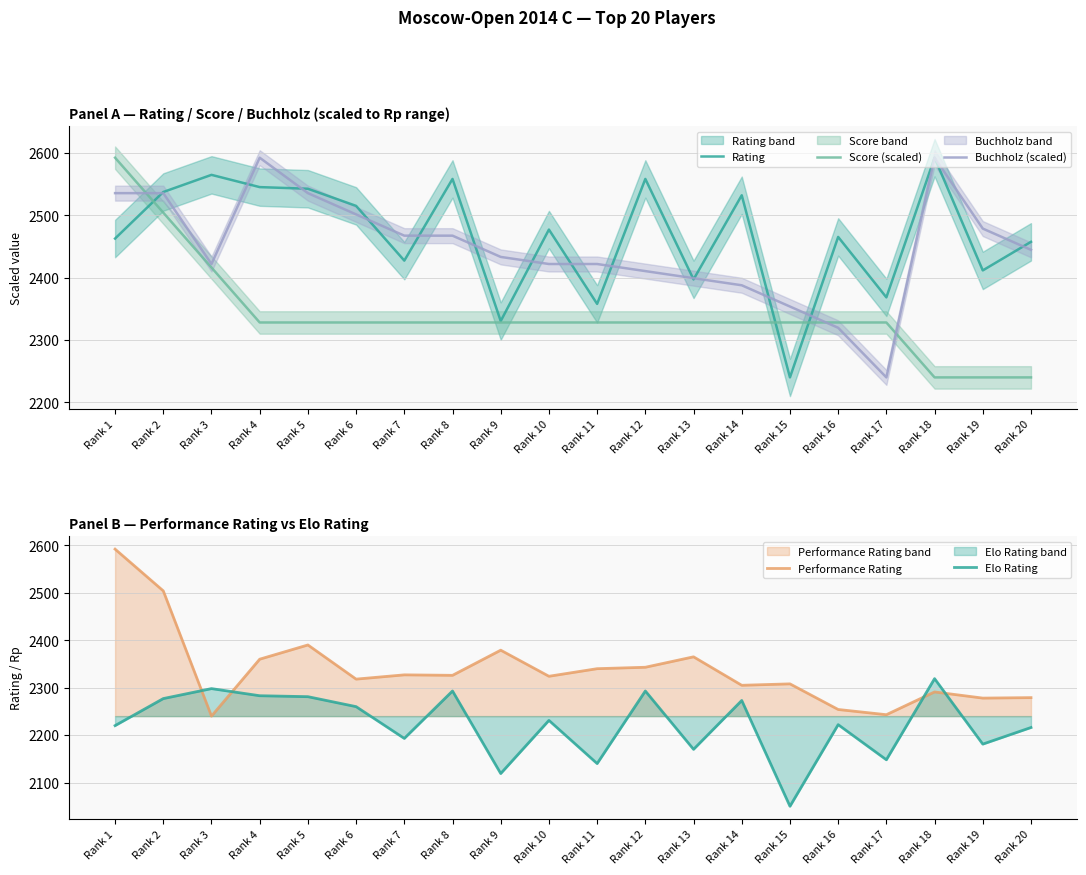

Reading right to left, what are all the values shown in this chart?

Rating: 2457.2	2411.4	2592.0	2368.2	2465.1	2240.0	2531.8	2397.0	2558.0	2357.8	2476.8	2330.3	2558.0	2427.1	2514.8	2542.3	2544.9	2564.5	2537.0	2462.5
Score (scaled): 2240.0	2240.0	2240.0	2328.0	2328.0	2328.0	2328.0	2328.0	2328.0	2328.0	2328.0	2328.0	2328.0	2328.0	2328.0	2328.0	2328.0	2416.0	2504.0	2592.0
Buchholz (scaled): 2444.4	2478.5	2592.0	2240.0	2319.5	2353.5	2387.6	2399.0	2410.3	2421.7	2421.7	2433.0	2467.1	2467.1	2501.2	2535.2	2592.0	2421.7	2535.2	2535.2
Performance Rating: 2279.0	2278.0	2291.0	2243.0	2254.0	2308.0	2305.0	2365.0	2343.0	2340.0	2324.0	2379.0	2326.0	2327.0	2318.0	2390.0	2360.0	2240.0	2504.0	2592.0
Elo Rating: 2216.0	2181.0	2319.0	2148.0	2222.0	2050.0	2273.0	2170.0	2293.0	2140.0	2231.0	2119.0	2293.0	2193.0	2260.0	2281.0	2283.0	2298.0	2277.0	2220.0